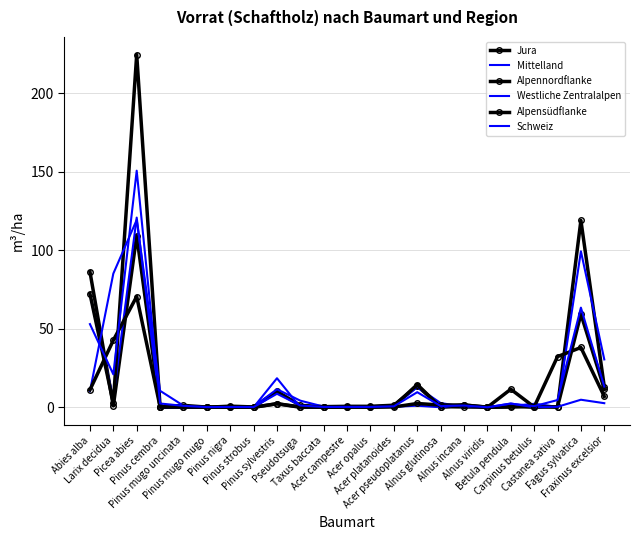

Reading left to right, transcribe all the data shown in this chart.

Jura: 86.4	0.9	109.4	0.0	0.0	0.0	0.7	0.2	10.1	1.2	0.4	0.6	0.6	1.3	13.6	0.4	0.2	0.0	0.1	1.0	0.0	119.1	13.1
Mittelland: 71.8	5.7	120.9	0.0	0.0	0.0	0.2	0.4	11.5	4.2	0.4	0.2	0.0	0.7	12.8	2.7	0.3	0.0	0.8	2.2	0.3	99.4	30.5
Alpennordflanke: 72.4	2.6	224.8	0.4	1.2	0.1	0.2	0.0	2.2	0.0	0.1	0.1	0.3	0.7	14.5	0.0	1.4	0.1	0.6	0.0	0.3	59.4	11.7
Westliche Zentralalpen: 10.2	85.2	119.4	10.5	1.0	0.0	0.0	0.0	18.5	0.0	0.0	0.3	0.2	0.3	1.0	0.0	1.7	0.0	2.4	0.0	0.3	4.8	2.6
Alpensüdflanke: 11.1	42.7	70.6	0.3	0.3	0.0	0.0	0.0	2.3	0.2	0.0	0.1	0.0	0.2	2.4	1.4	1.5	0.0	11.5	0.2	32.3	38.1	6.9
Schweiz: 53.0	21.0	150.8	2.4	0.9	0.1	0.2	0.1	8.6	1.1	0.2	0.2	0.2	0.6	9.6	0.8	1.1	0.0	2.3	0.7	4.6	63.5	13.2